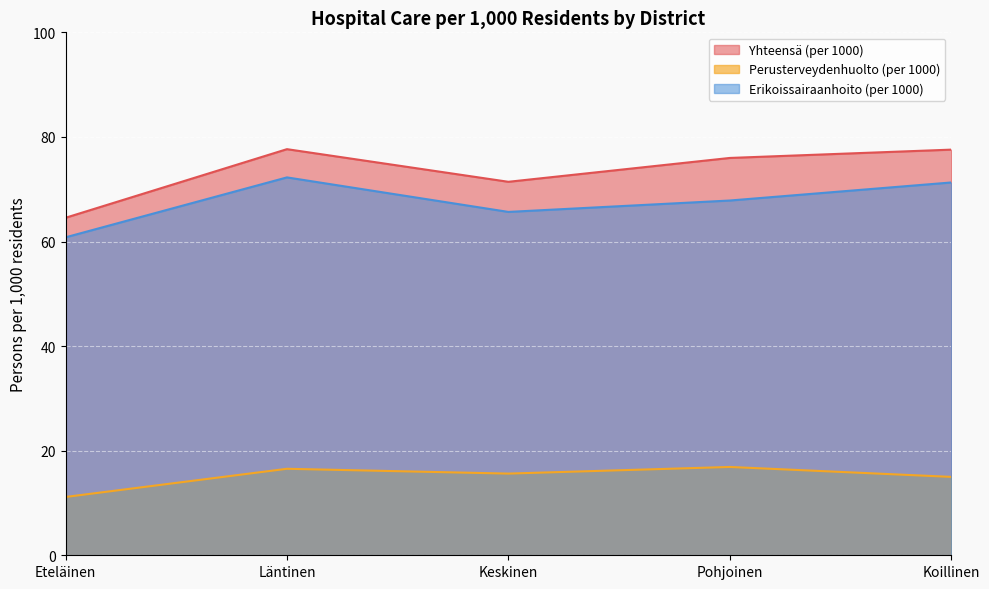

Which series has the widest spread of values?

Yhteensä (per 1000)